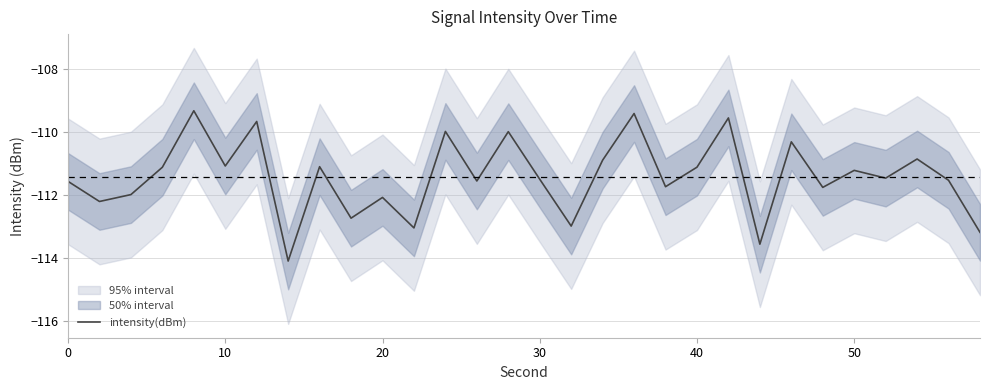

Reading left to right, what are all the values shown in this chart?

-111.6	-112.2	-112.0	-111.1	-109.3	-111.1	-109.7	-114.1	-111.1	-112.7	-112.1	-113.1	-110.0	-111.6	-110.0	-111.5	-113.0	-110.9	-109.4	-111.7	-111.1	-109.6	-113.6	-110.3	-111.8	-111.2	-111.5	-110.9	-111.5	-113.2